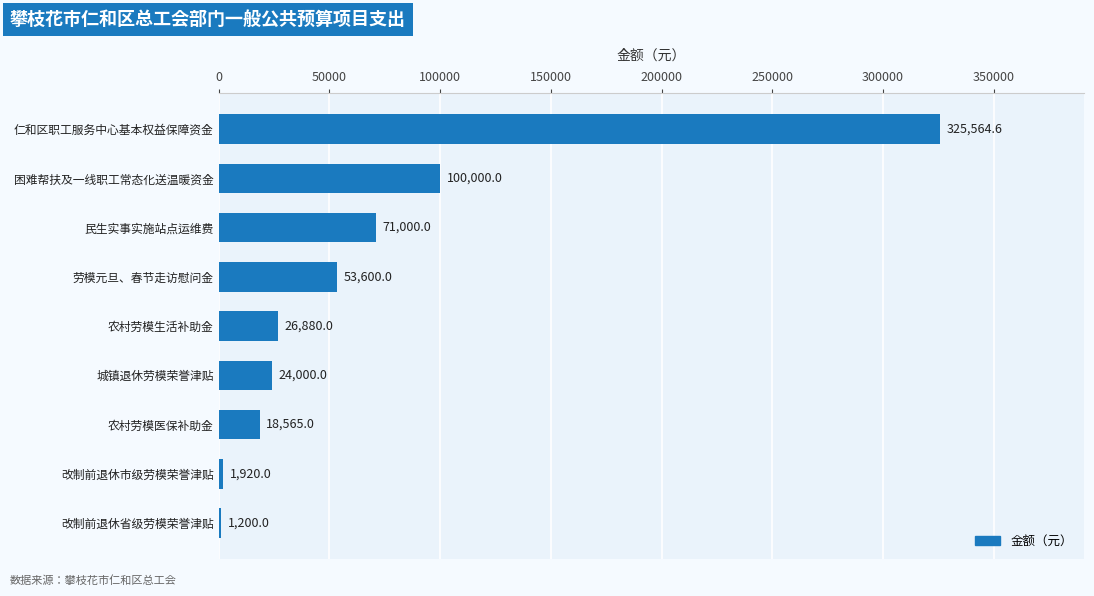

What is the difference between the maximum and minimum values?

324364.6